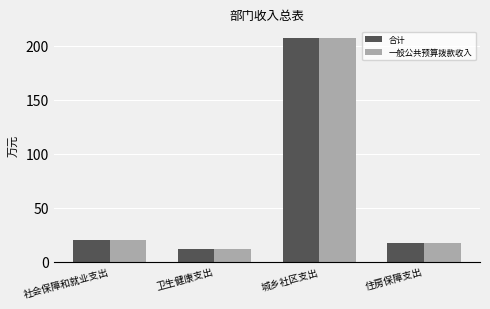

What position from the right is 住房保障支出?

1